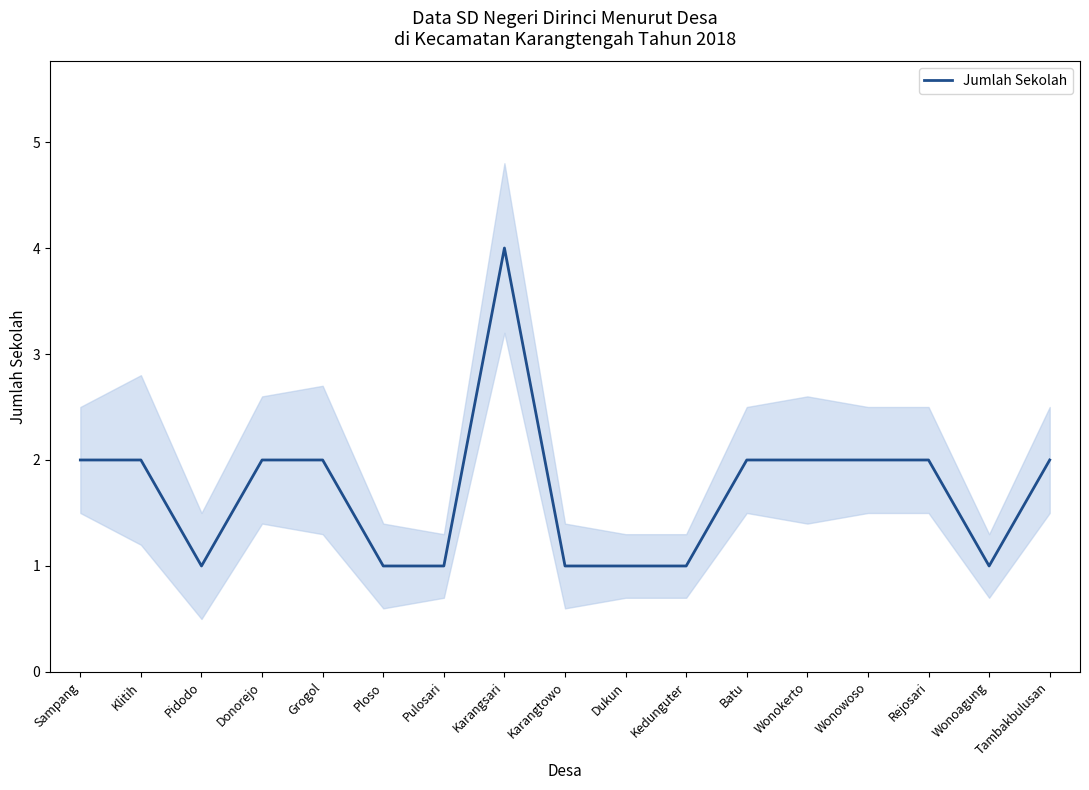

Reading left to right, list all the values displayed in this chart.

Sampang=2	Klitih=2	Pidodo=1	Donorejo=2	Grogol=2	Ploso=1	Pulosari=1	Karangsari=4	Karangtowo=1	Dukun=1	Kedunguter=1	Batu=2	Wonokerto=2	Wonowoso=2	Rejosari=2	Wonoagung=1	Tambakbulusan=2